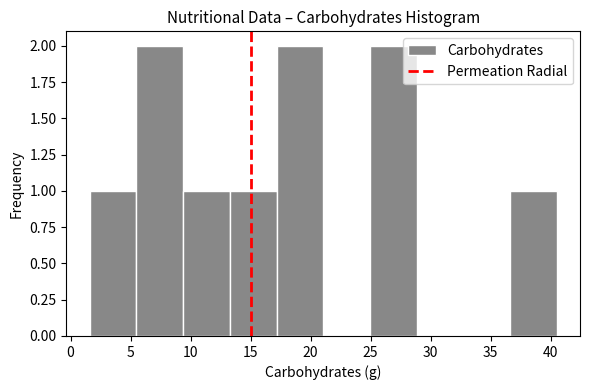

Reading left to right, list every bar in this chart as the range it spans on the x-axis followed by its height. Neither the bar edges nor the heights are printed on the chart, so give them approximately, as read against the axes.

1.5 to 5.5: 1
5.5 to 9.5: 2
9.5 to 13.5: 1
13.5 to 17.0: 1
17.0 to 21.0: 2
21.0 to 25.0: 0
25.0 to 29.0: 2
29.0 to 32.5: 0
32.5 to 36.5: 0
36.5 to 40.5: 1